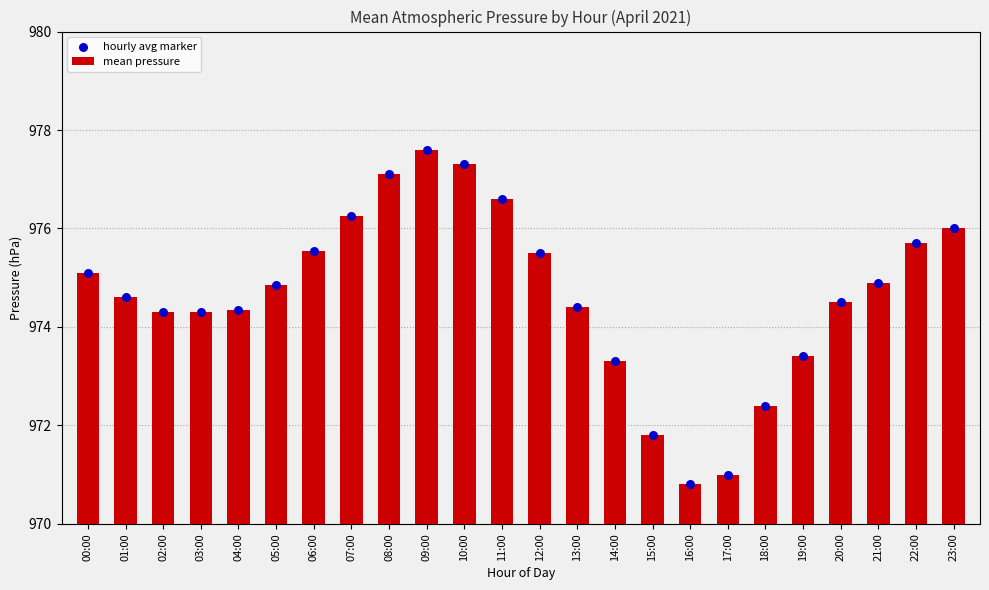

Is the value of hourly avg marker at 10:00 greater than the value of mean pressure at 18:00?

Yes